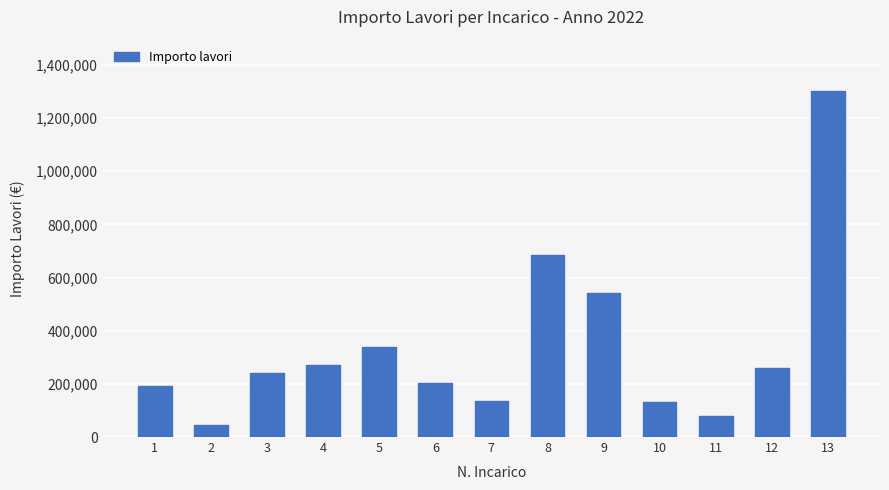

Count the number of categories in the chart.

13